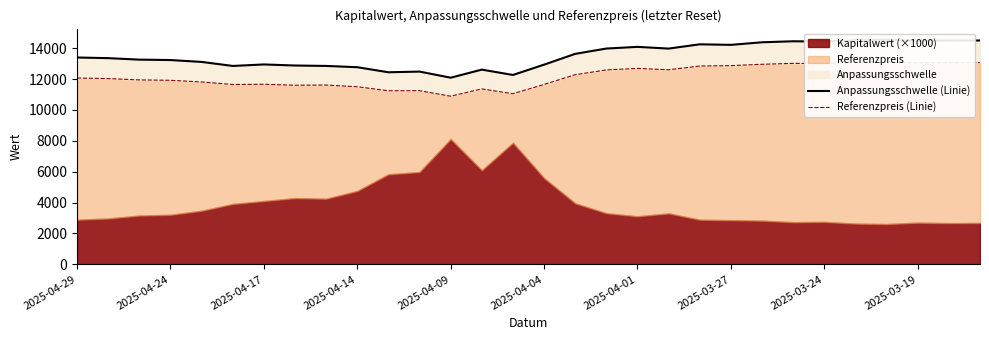

At which label does Referenzpreis (Linie) first exceed 12066?

2025-04-29